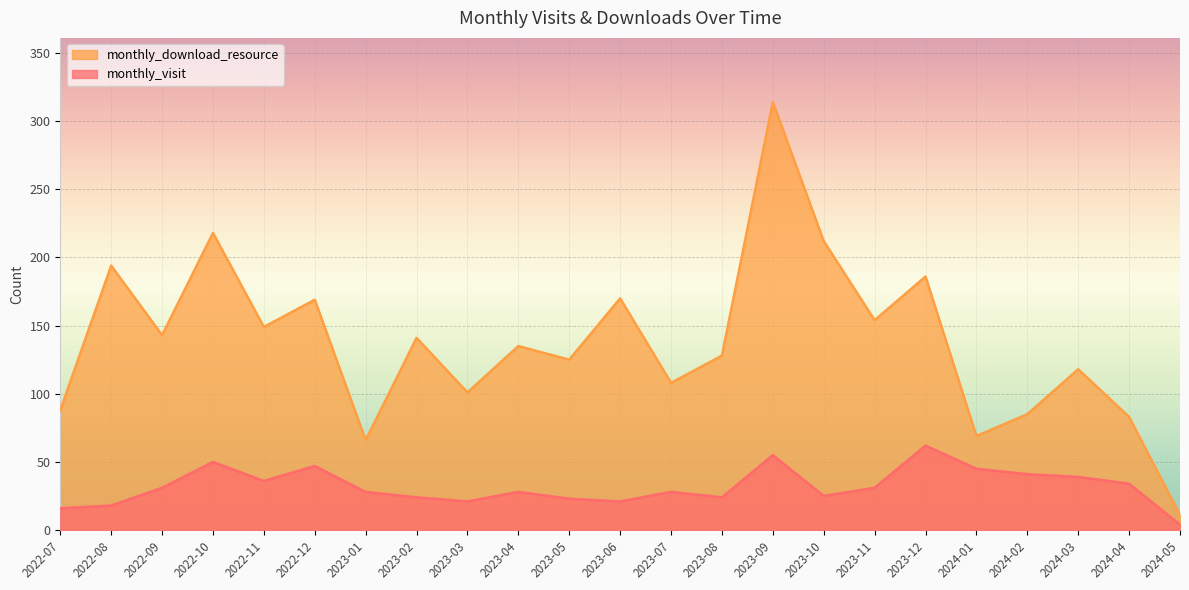

How many lines are shown in the chart?

2